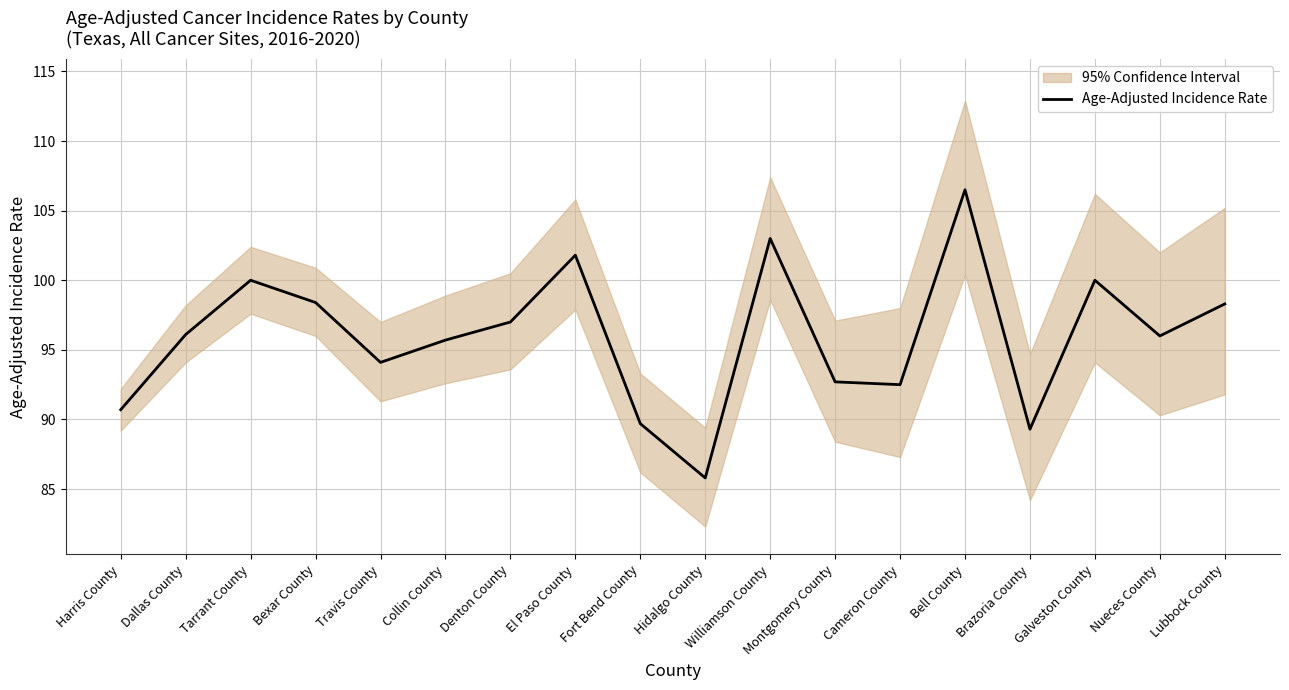

Is this an area chart (filled region under the line)?

No